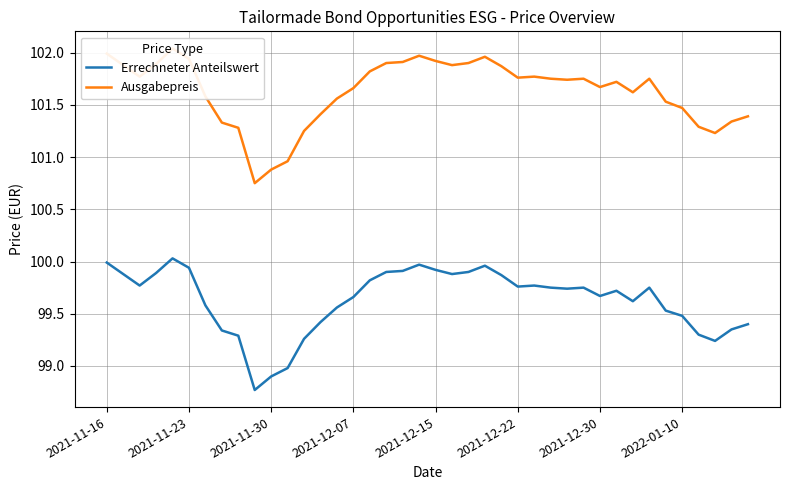

Which series has the widest spread of values?

Ausgabepreis